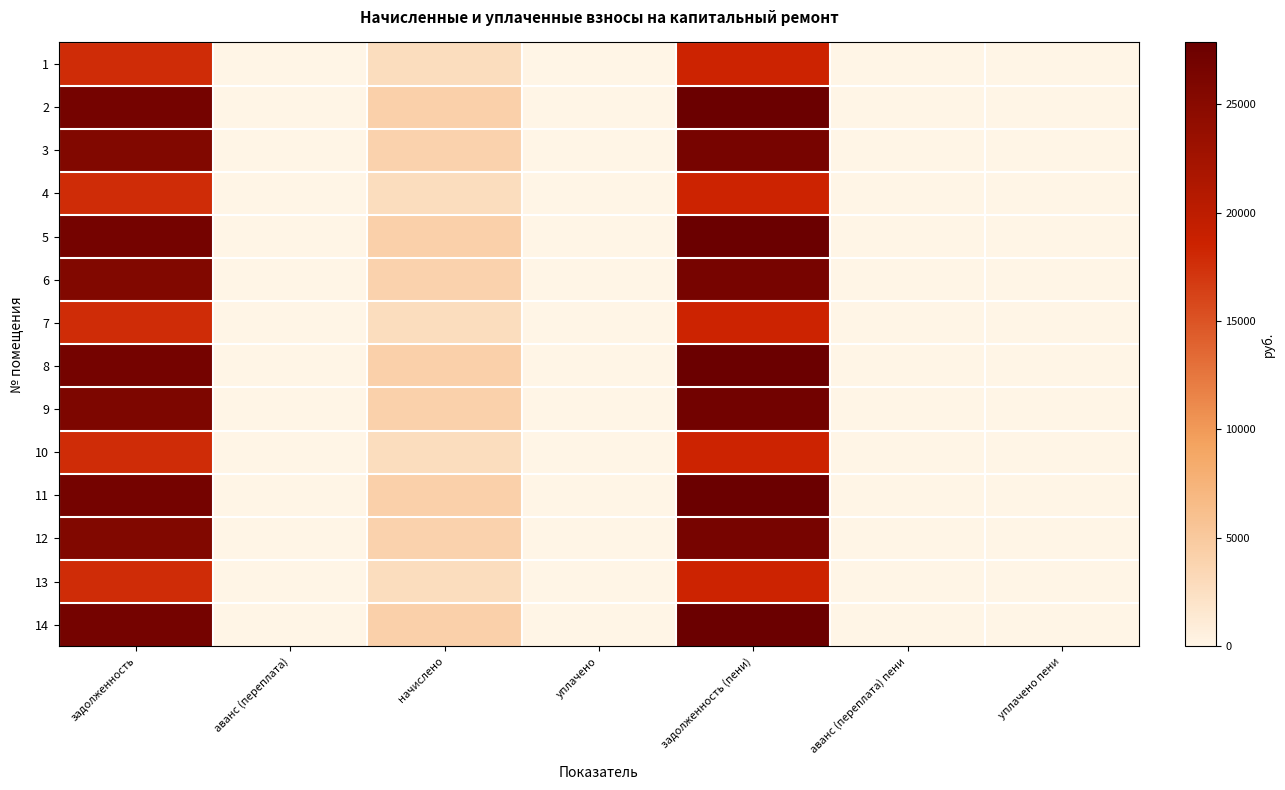

Rank the series at уплачено пени from highest to lowest value.

1, 2, 3, 4, 5, 6, 7, 8, 9, 10, 11, 12, 13, 14